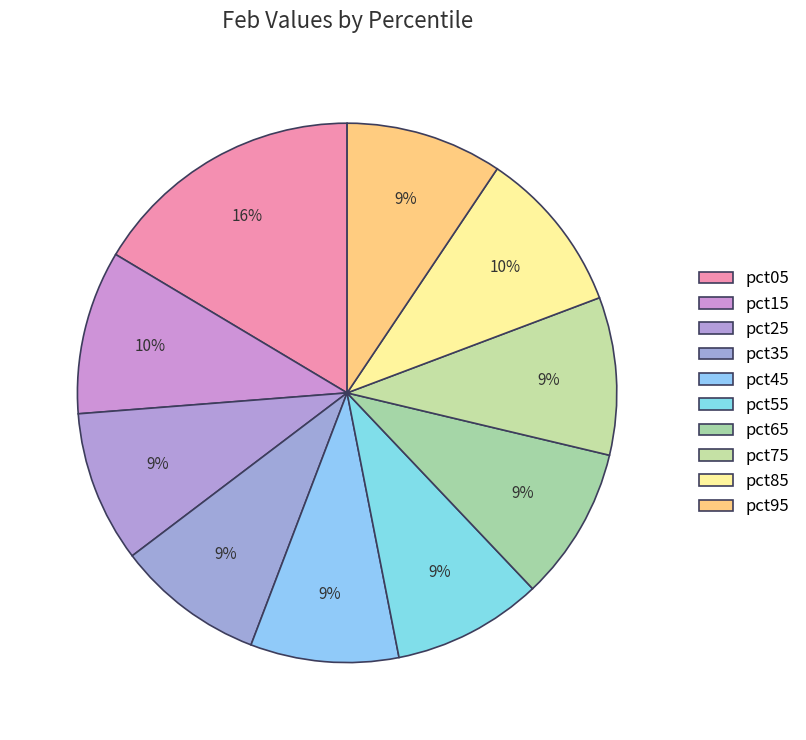

Is it true that pct15 is 10% of the pie?

True